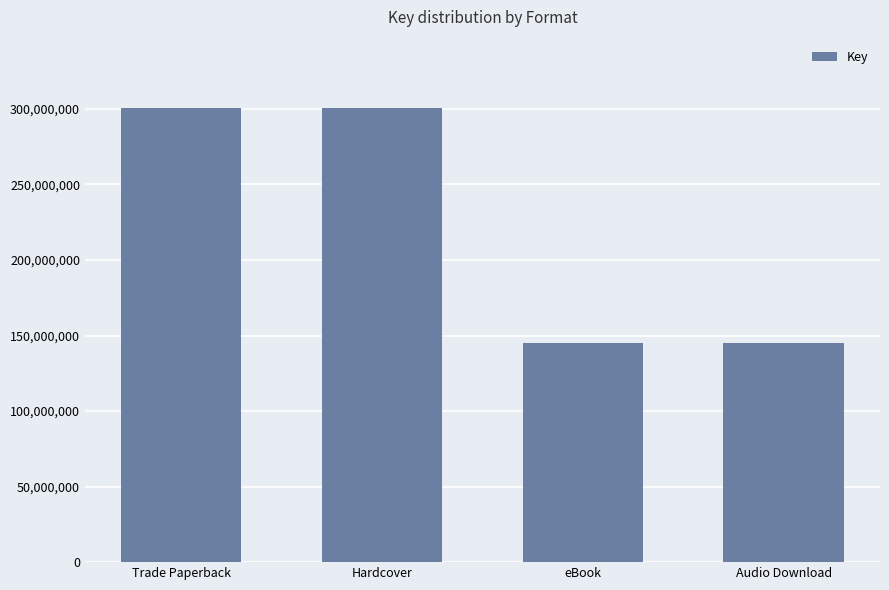

The value at Audio Download is 29806603. True or false?

False